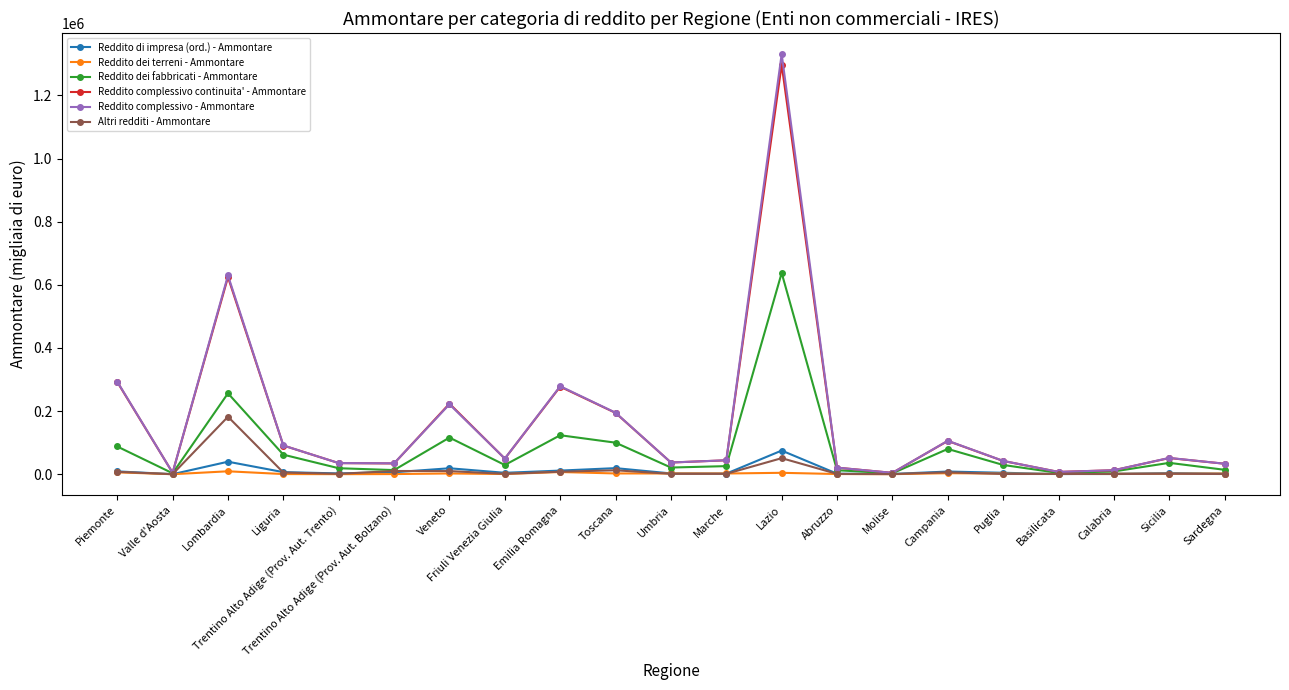

At which category is the sum across all series the highest?

Lazio